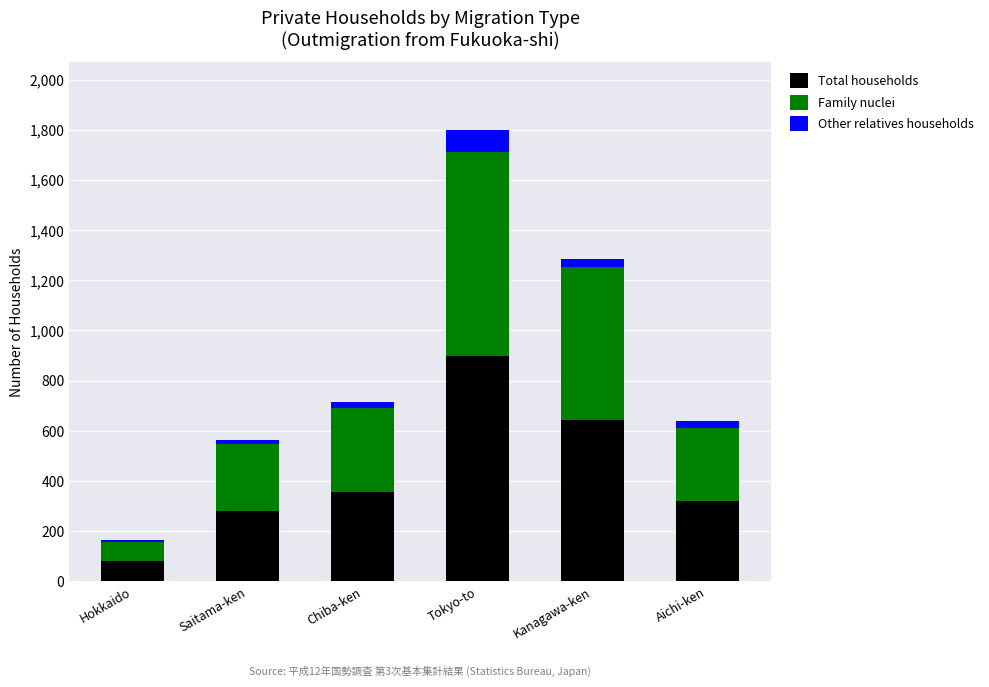

Are the bars horizontal?

No